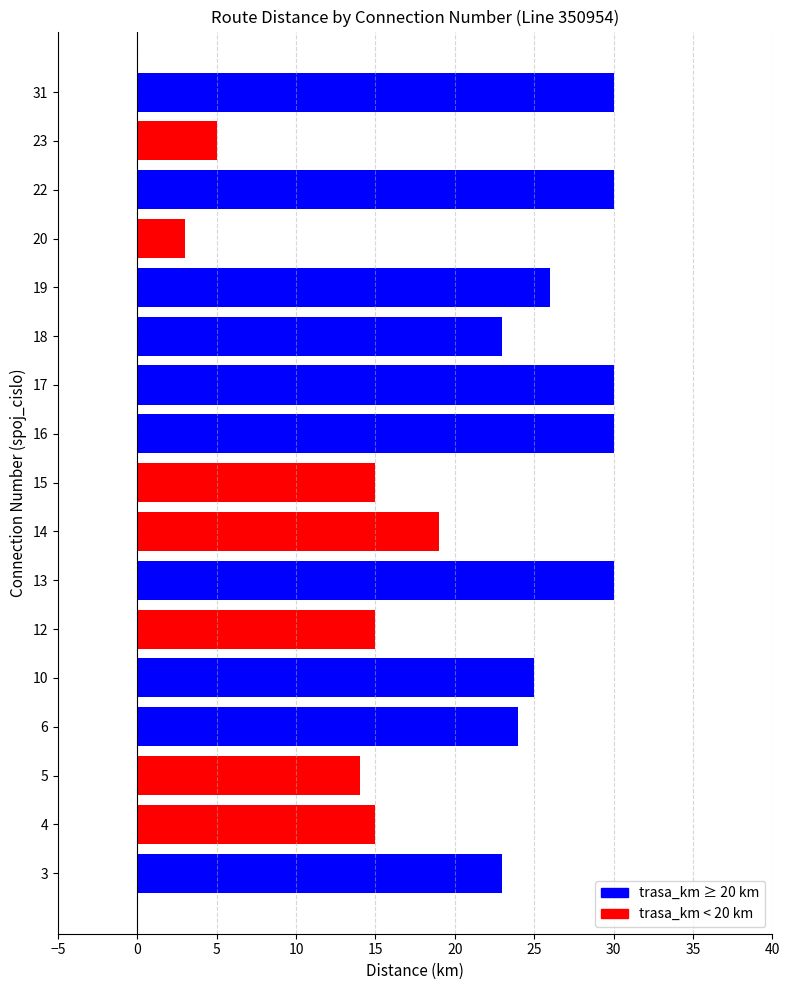

What is the greatest value displayed?

30